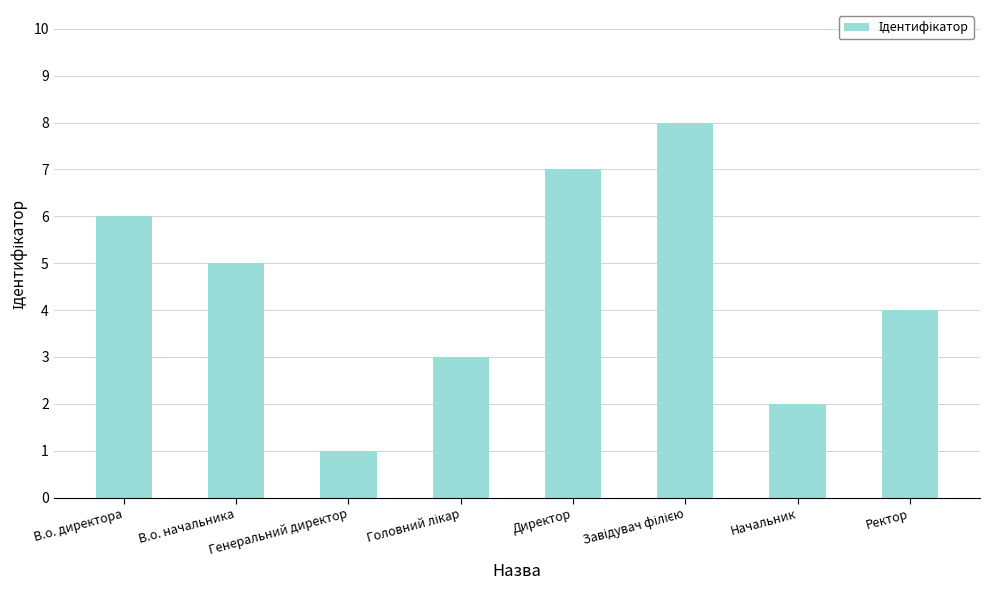

What is the label of the 5th bar from the left?

Директор